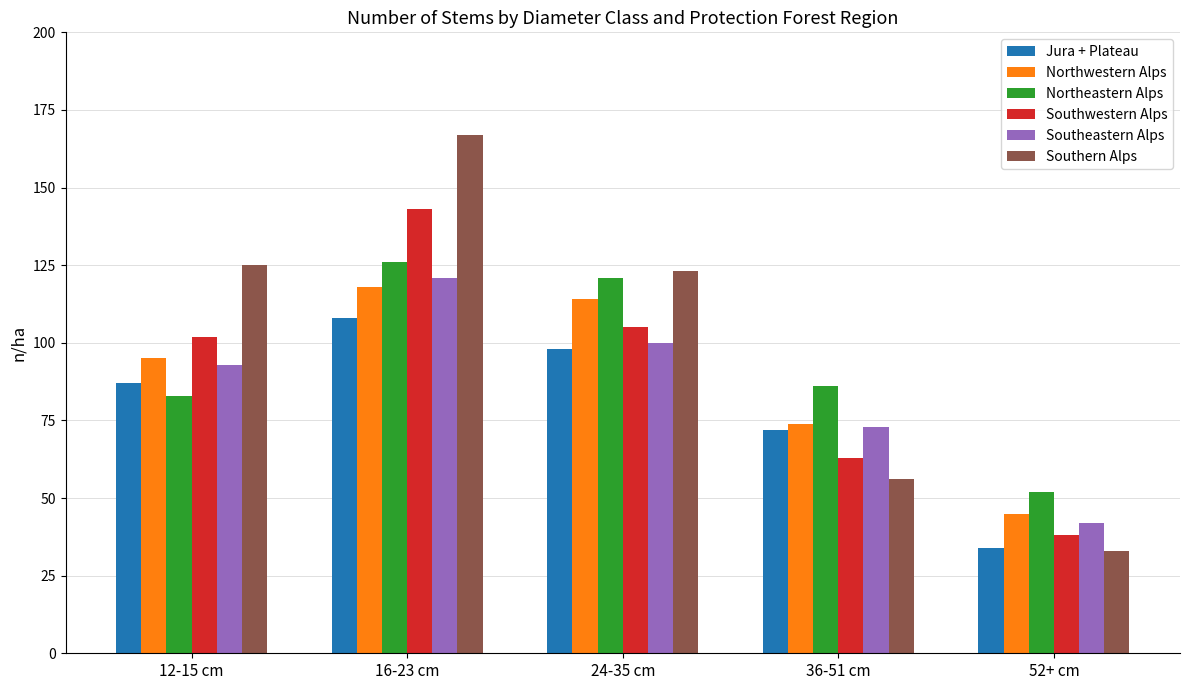

How many groups of bars are there?

5